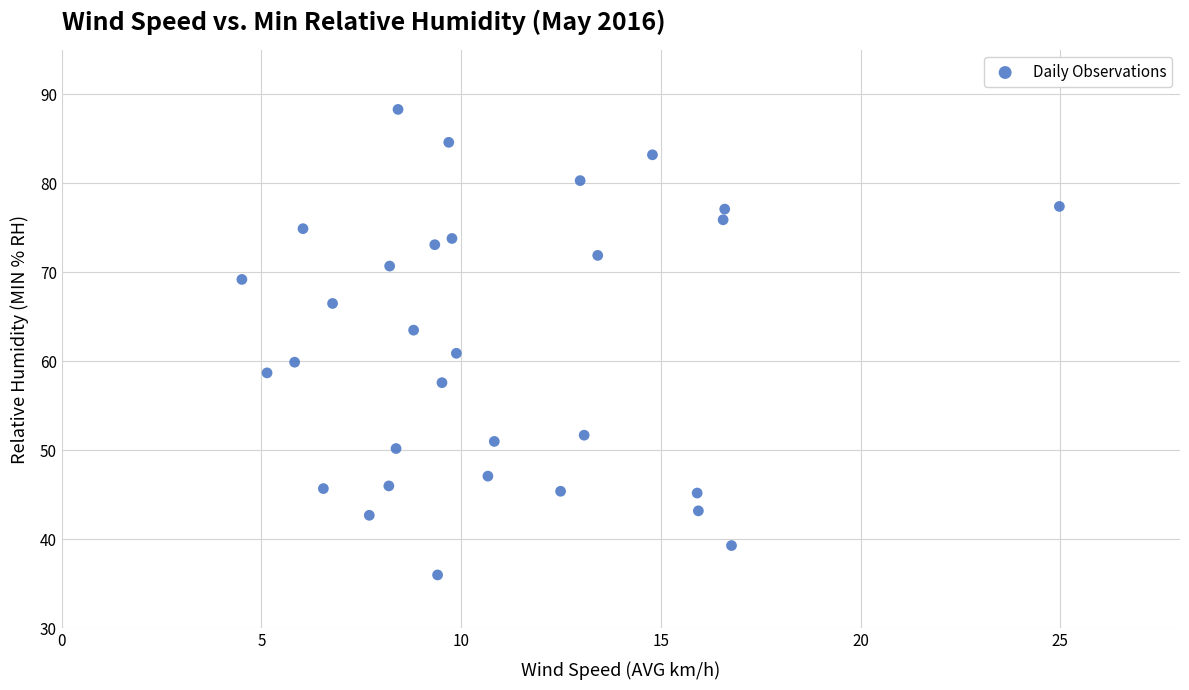

What is the range of X values (max minus min)?

20.5